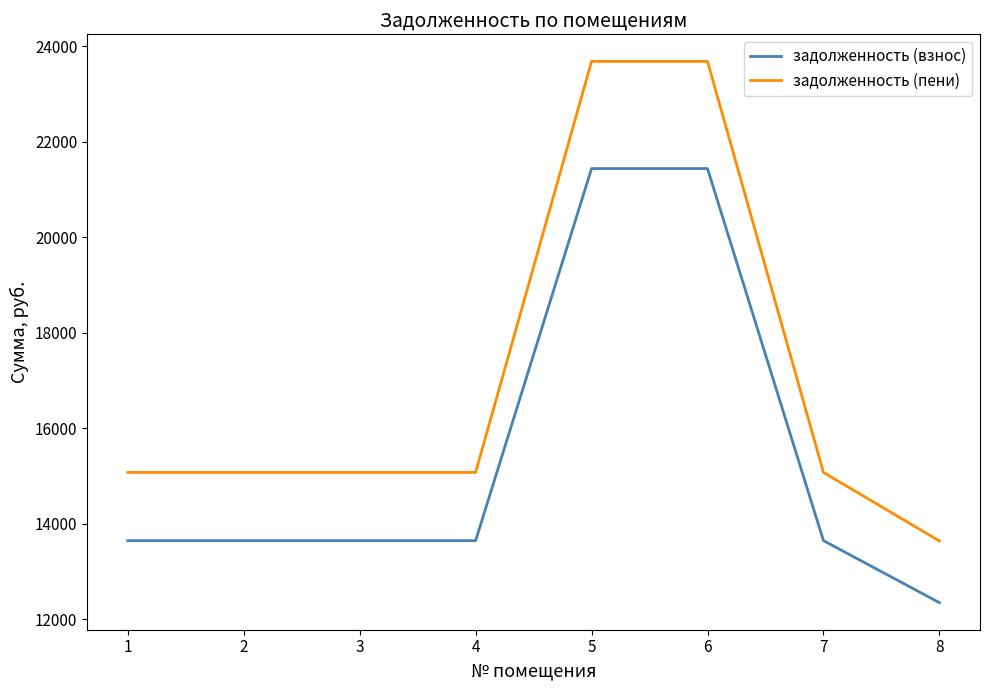

Read the задолженность (пени) value at 1.

15072.1